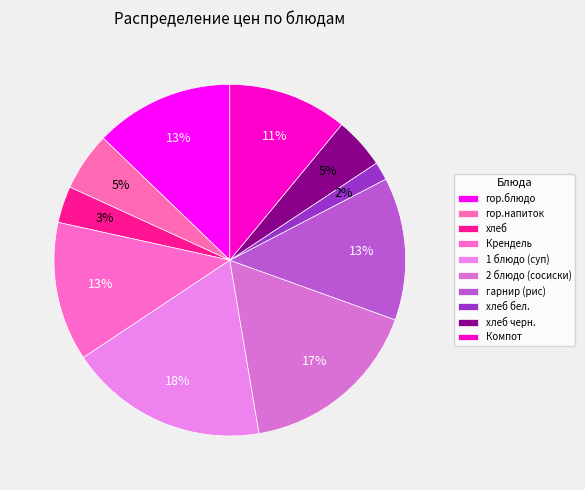

What is the change in value from гор.блюдо to 1 блюдо (суп)?

+8.2